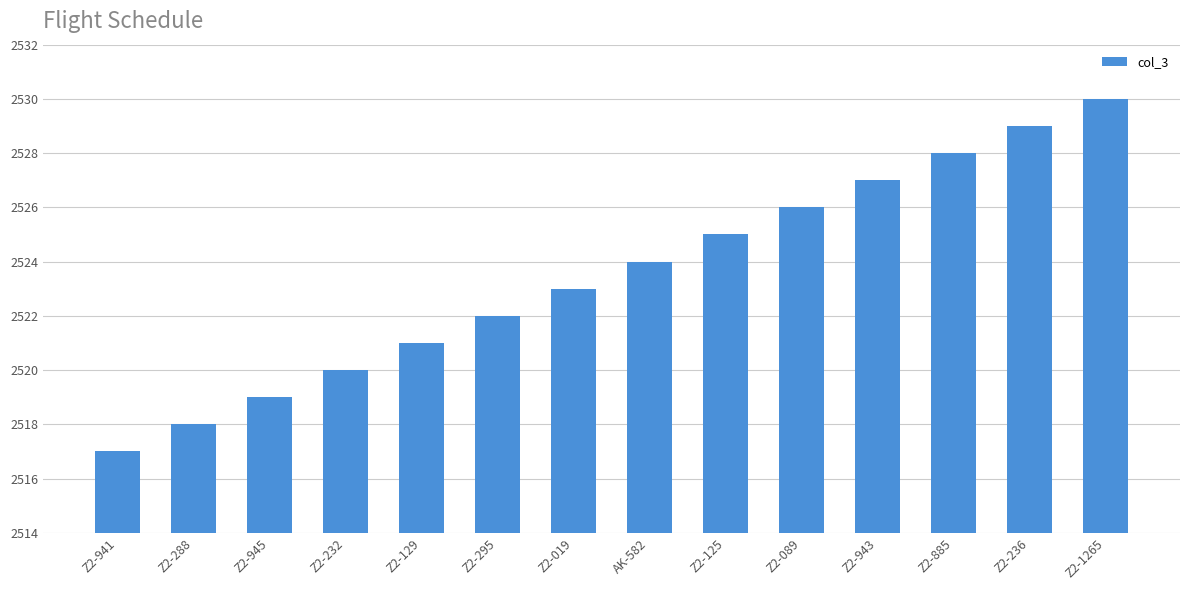

What is the label of the 1st bar from the right?

Z2-1265